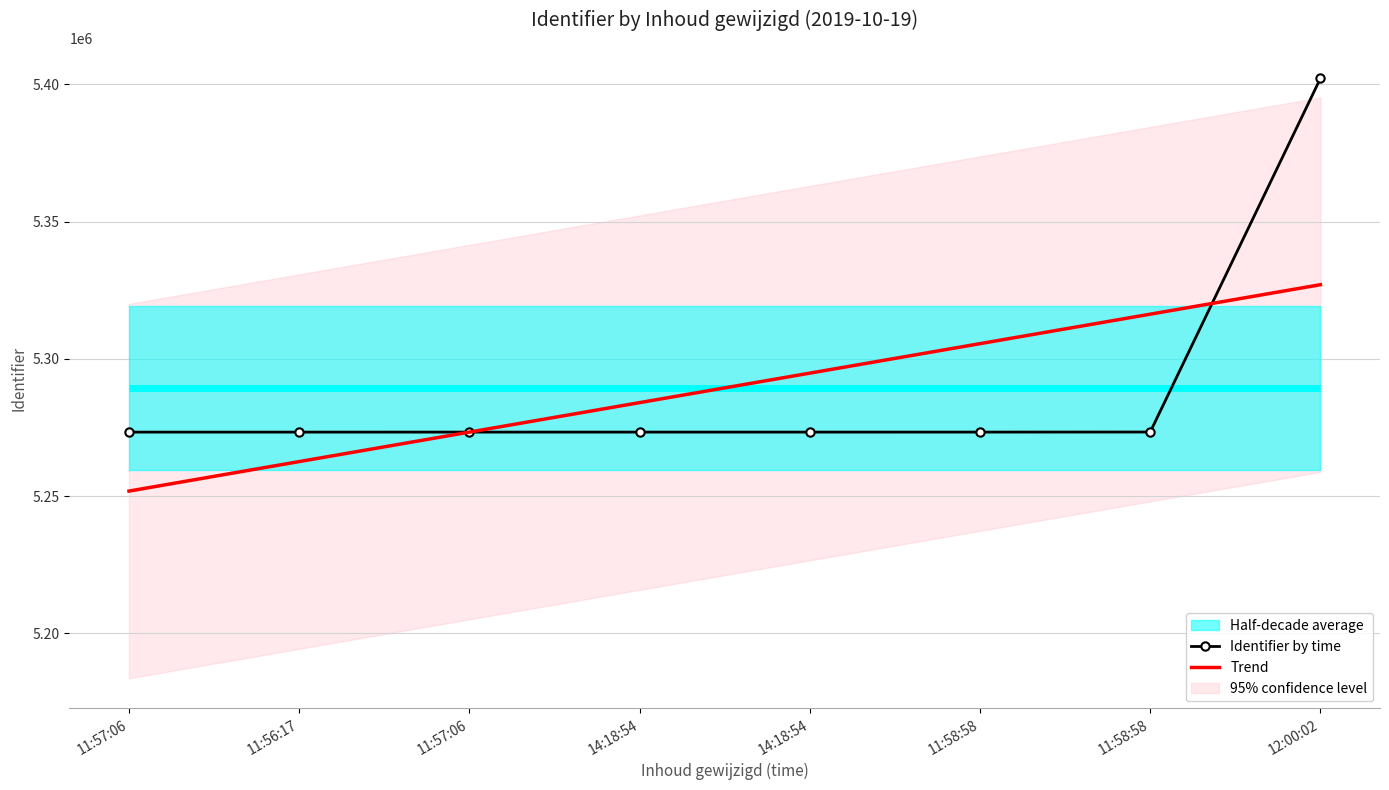

Rank the series at 11:57:06 from lowest to highest value.

Trend, Identifier by time